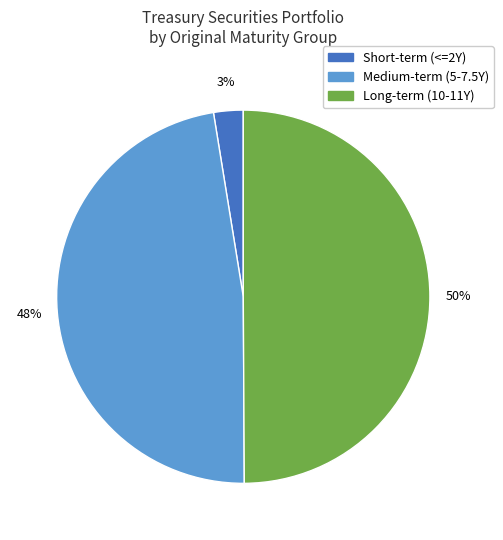

To the nearest percent, what is the difference between the largest and smallest slice percentages?

47%